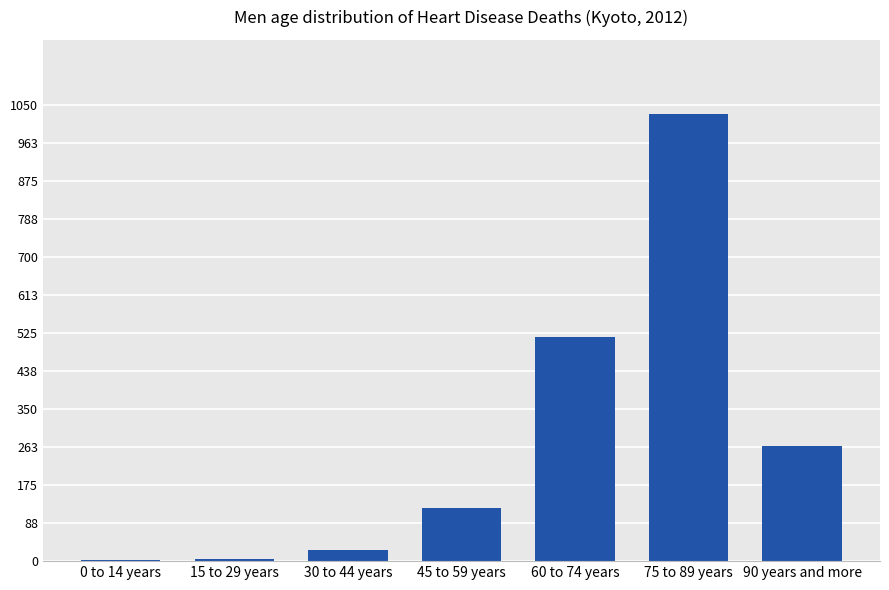

Is it true that the value at 75 to 89 years is 1030?

True